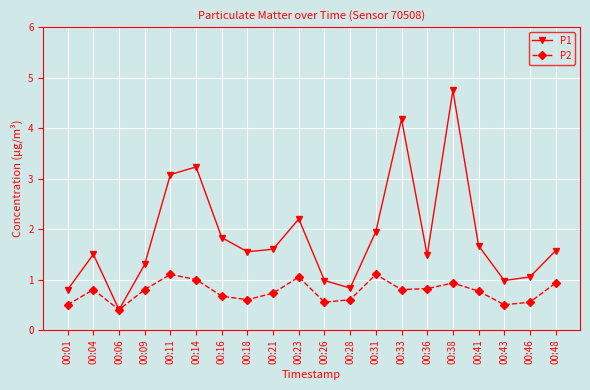

Is it true that P1 equals 5.1 at 00:14?

False